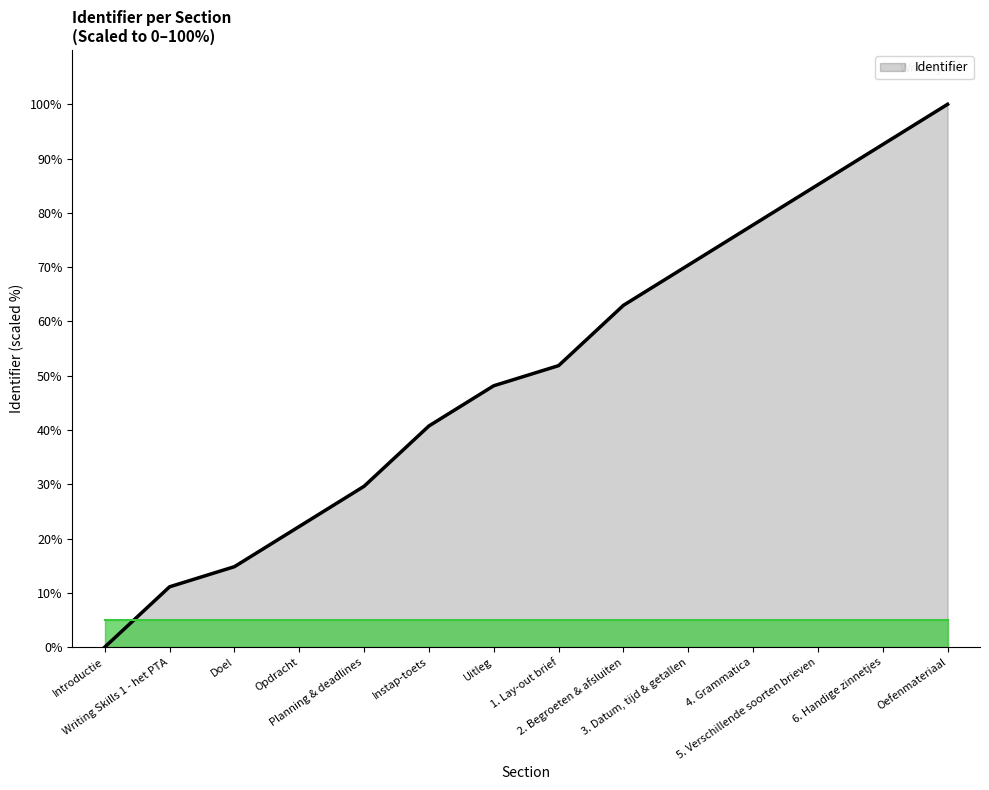

What is the sum of the values at 5. Verschillende soorten brieven and Instap-toets?

125.9